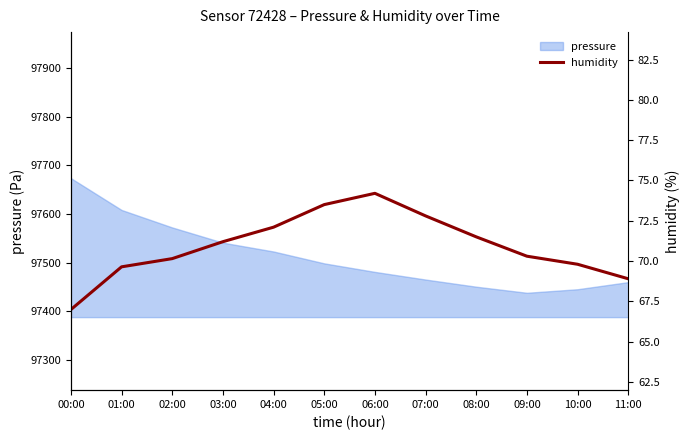

The value of pressure at 09:00 is 97438.3. True or false?

True